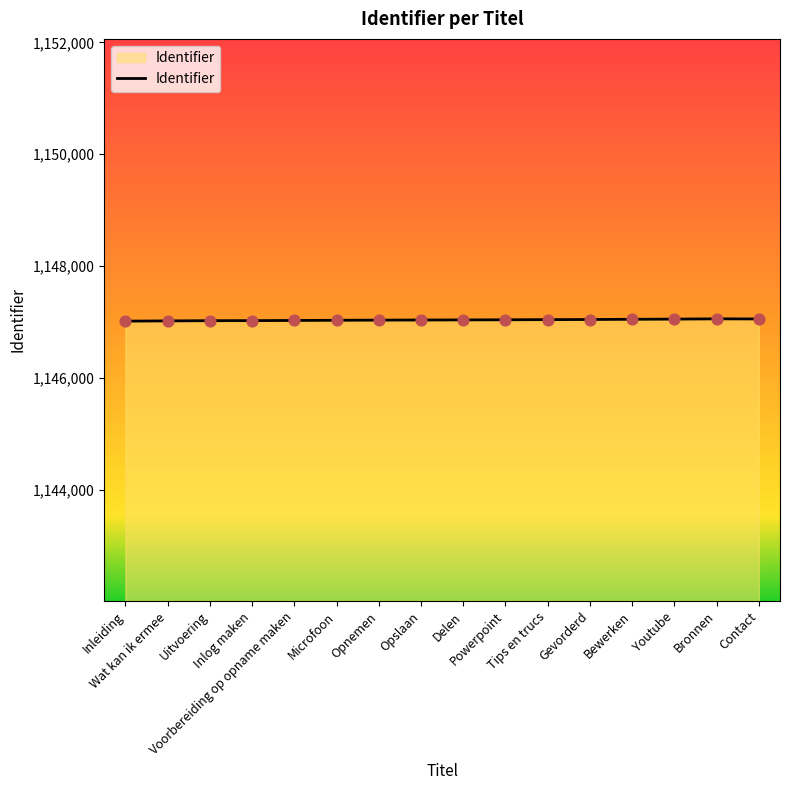

Approximately how many times larger is the value at Bewerken compared to Youtube?

1.0